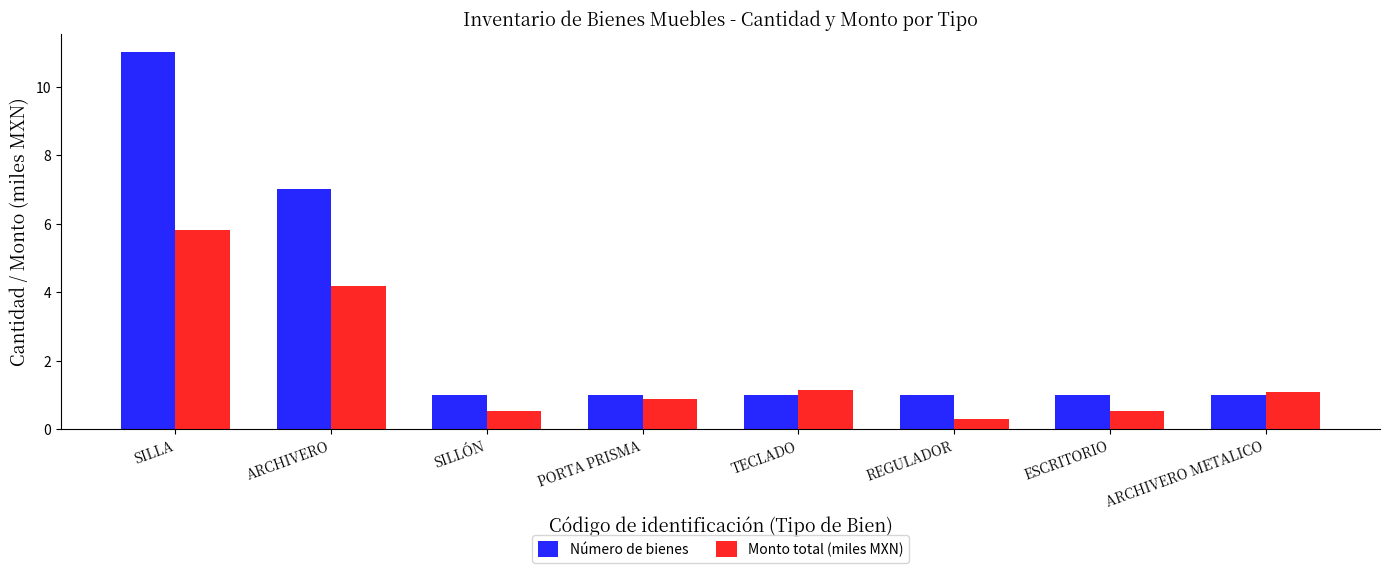

Rank the series at SILLÓN from lowest to highest value.

Monto total (miles MXN), Número de bienes